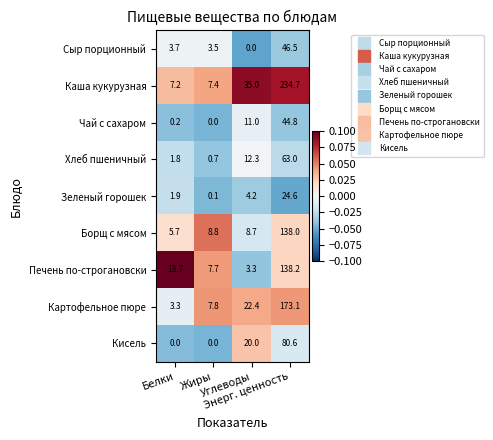

Rank the series by their maximum value, from highest to lowest.

Каша кукурузная, Картофельное пюре, Печень по-строгановски, Борщ с мясом, Кисель, Хлеб пшеничный, Сыр порционный, Чай с сахаром, Зеленый горошек